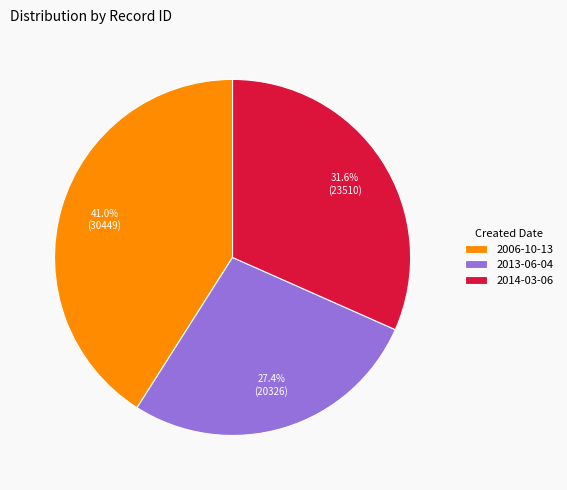

What portion of the pie excludes 2013-06-04?

72.6%